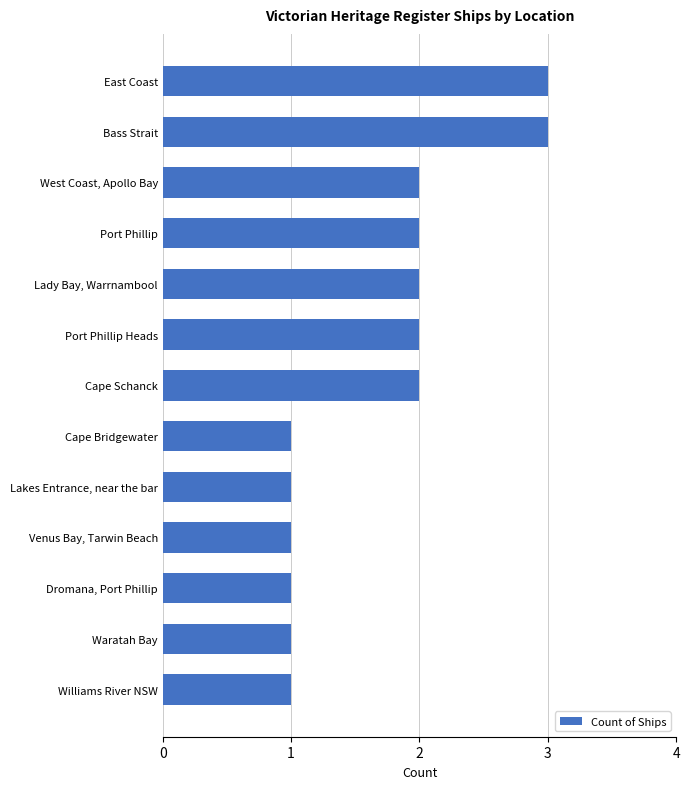

What is the greatest value displayed?

3